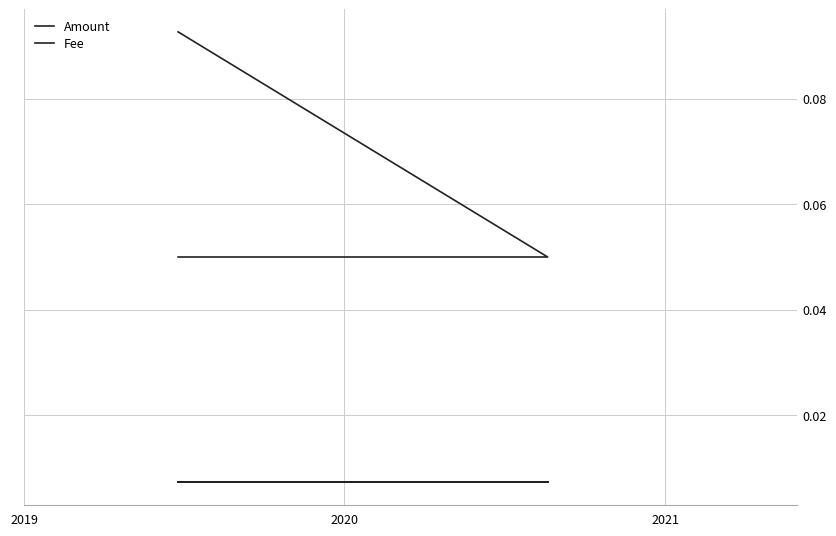

True or false: Amount has a value of 0.1 at 2019.

False